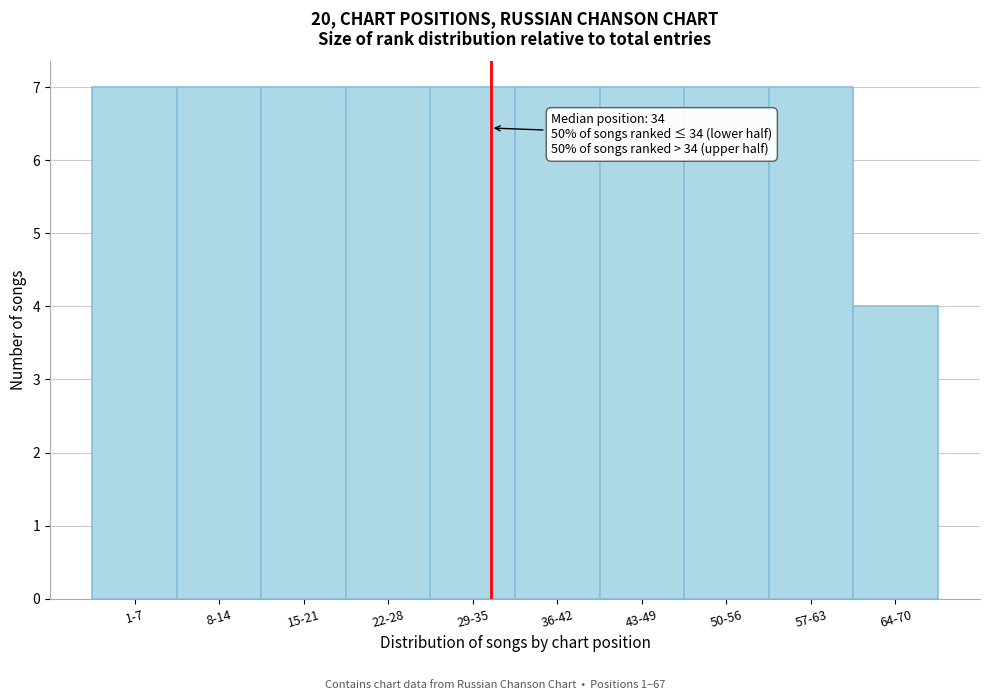

Reading left to right, what are all the values shown in this chart?

7	7	7	7	7	7	7	7	7	4